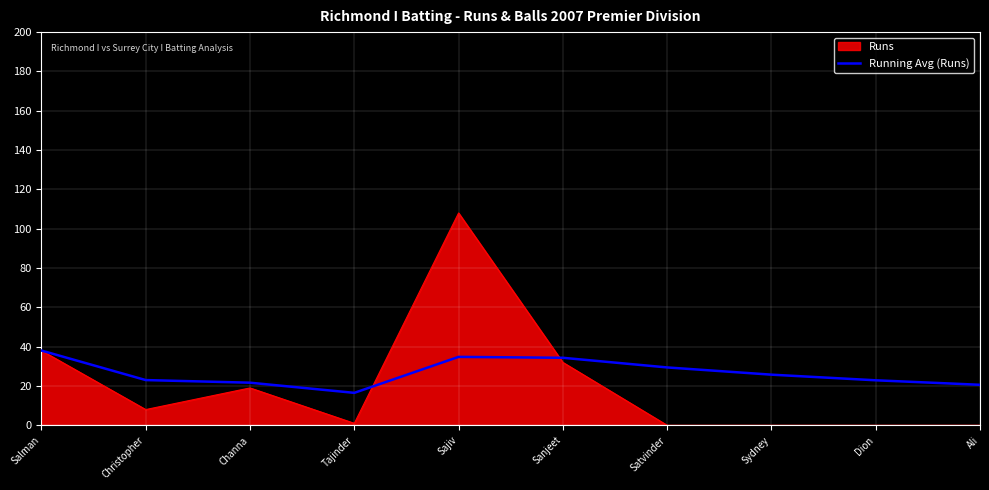

True or false: Running Avg (Runs) has a value of 38.0 at Salman.

True